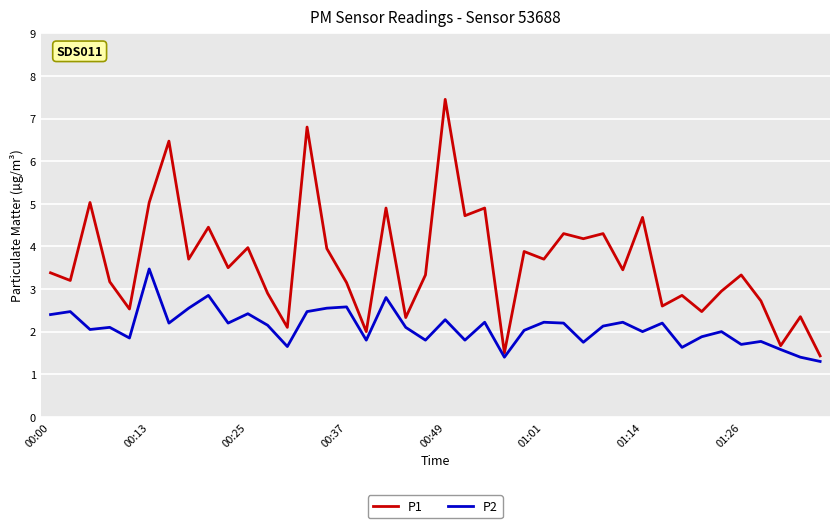

What is the smallest value displayed?

1.3